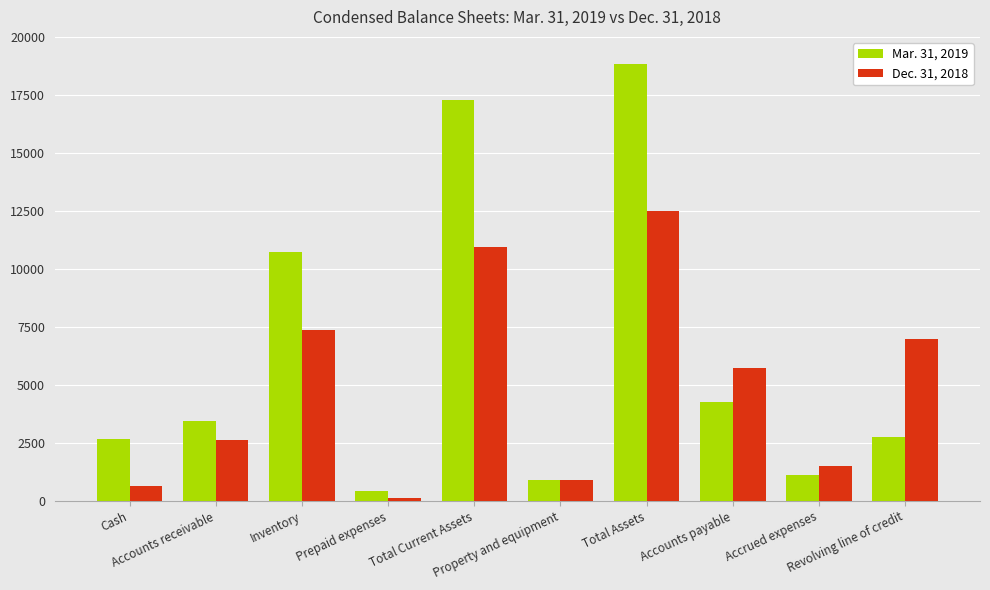

What is the maximum value shown in the chart?

18848